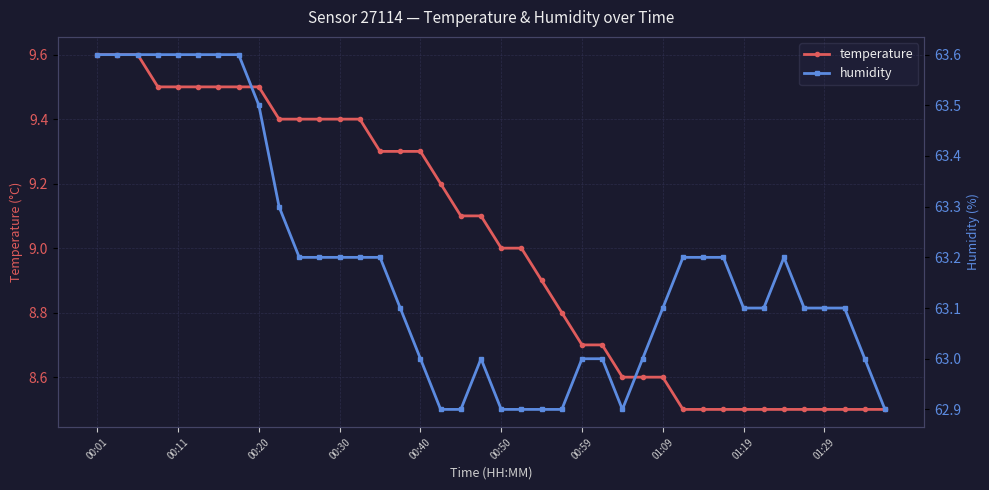

What are all the series names shown in the legend?

temperature, humidity